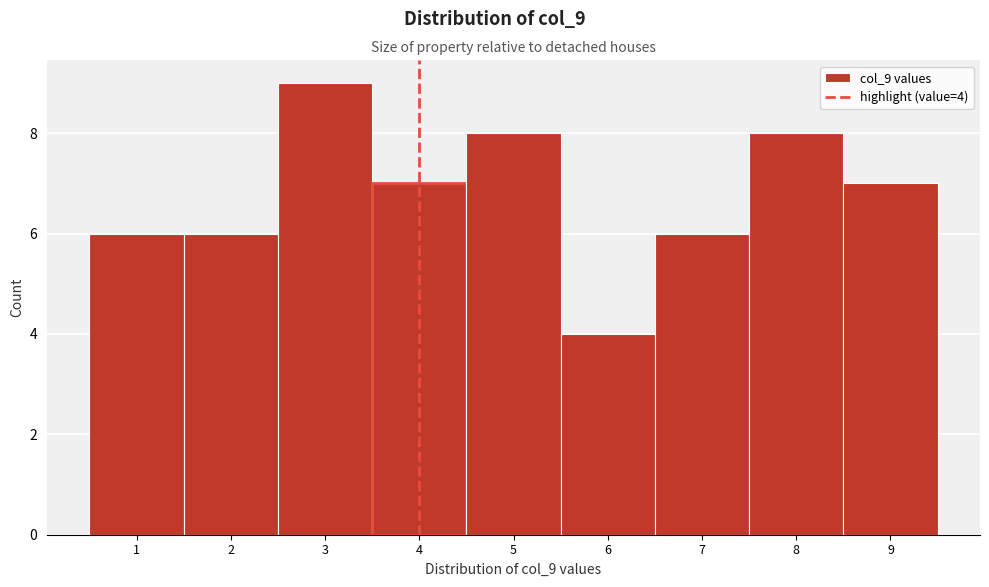

Over which range of the x-axis is the bar tallest?

2.5 to 3.5